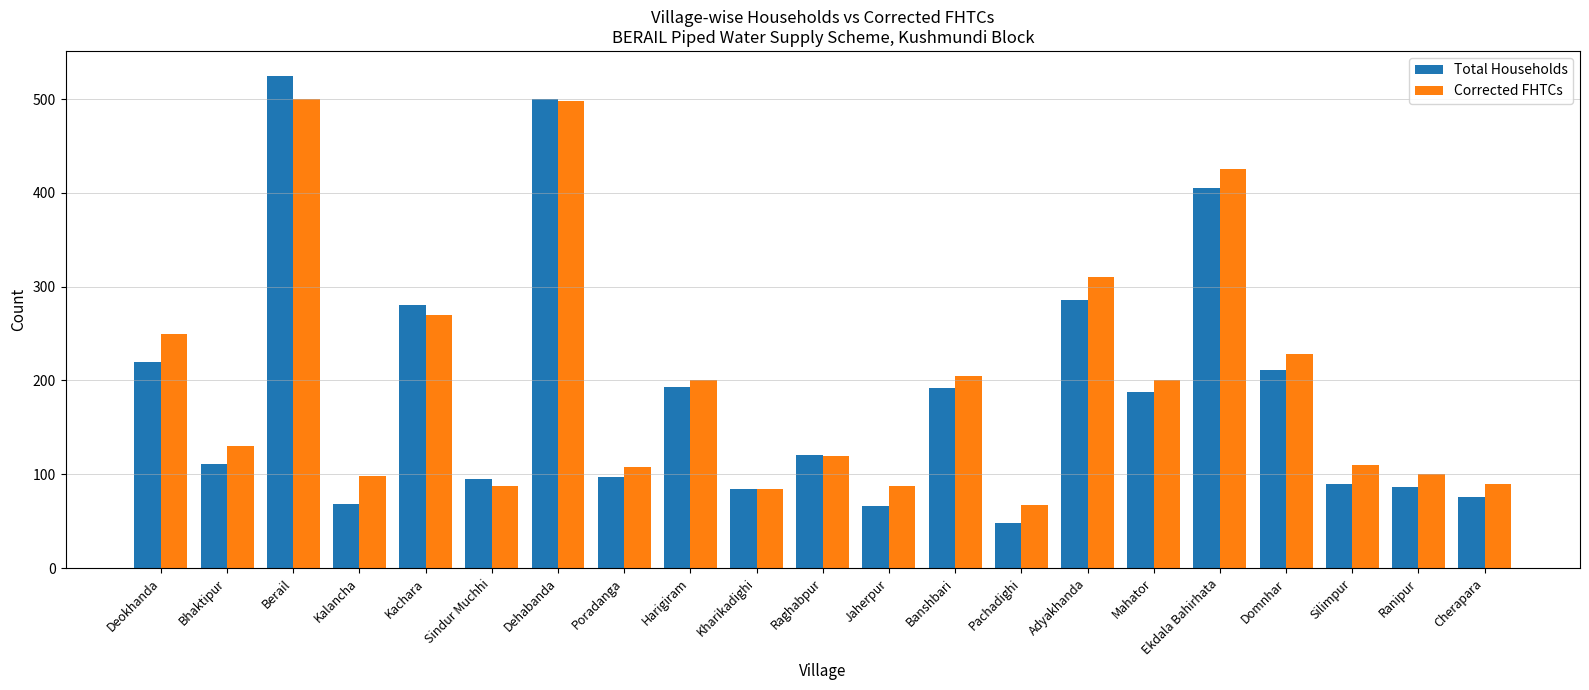

What is the difference between the Corrected FHTCs values at Kharikadighi and Berail?

416